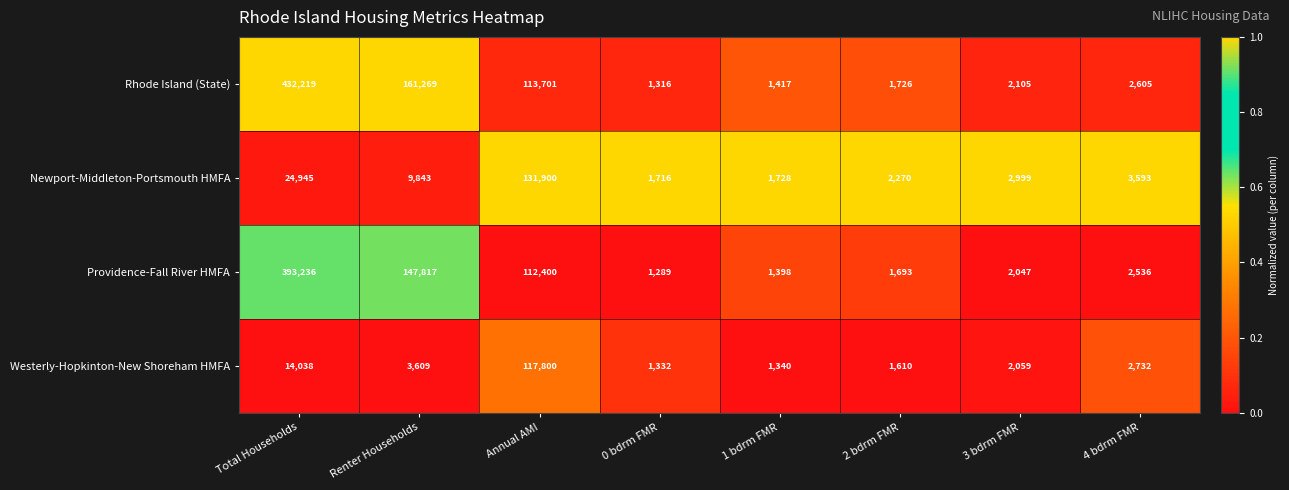

What is the sum of all Providence-Fall River HMFA values?

662416